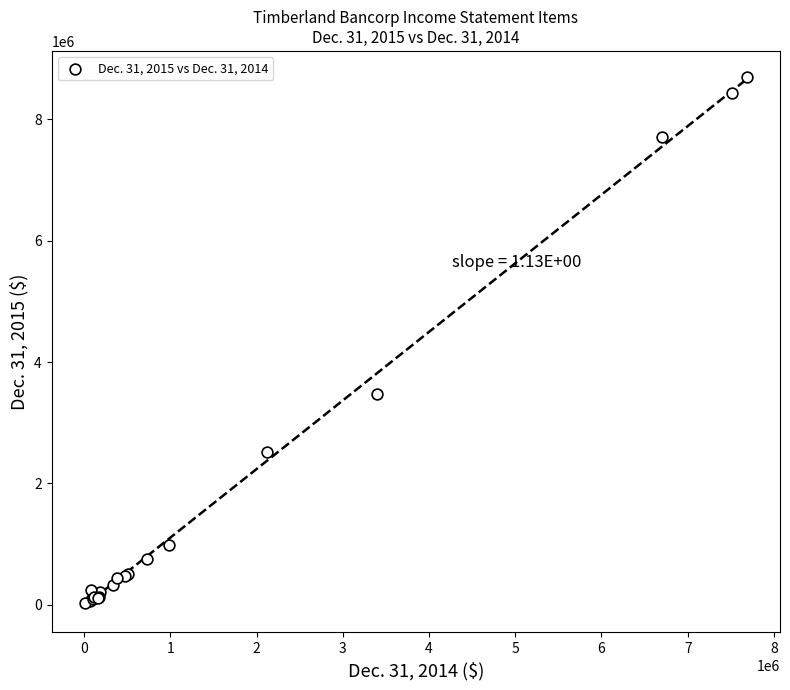

What Y value in the scatter plot is closest to 4356500?

3471000